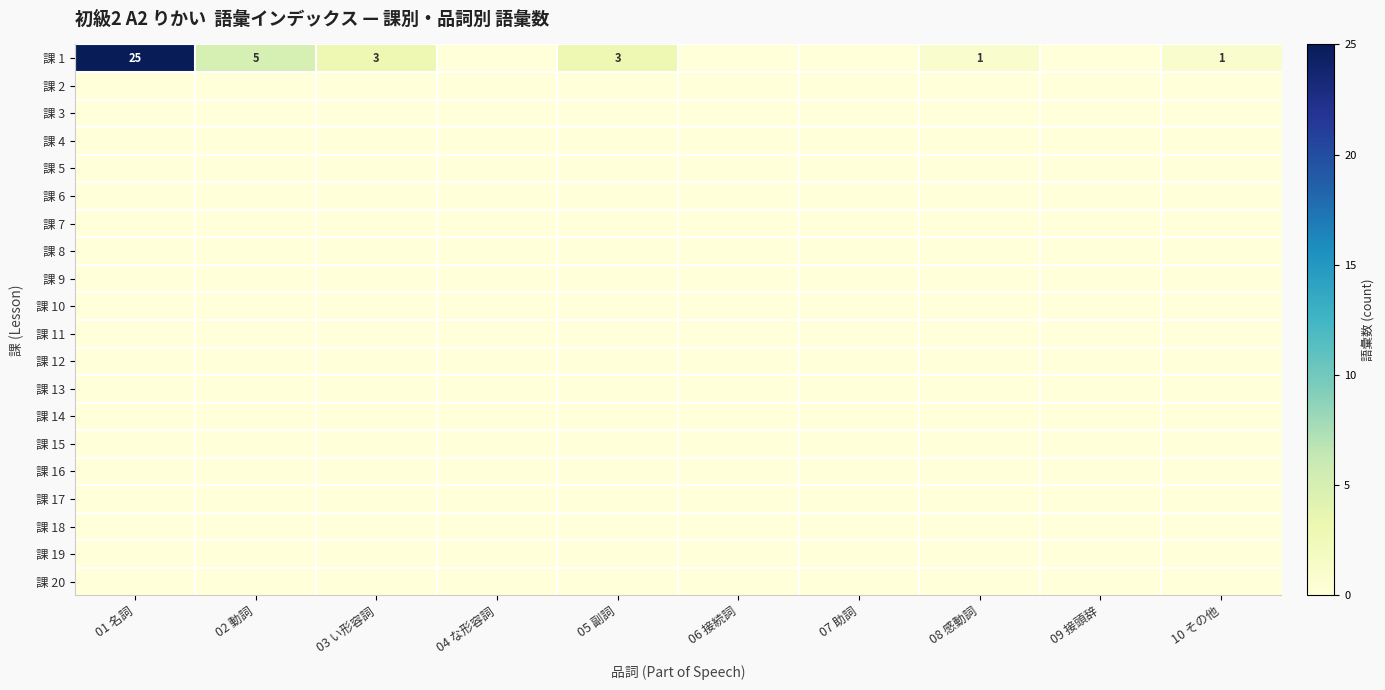

The 課 3 series shows 0 at 10 その他. True or false?

True